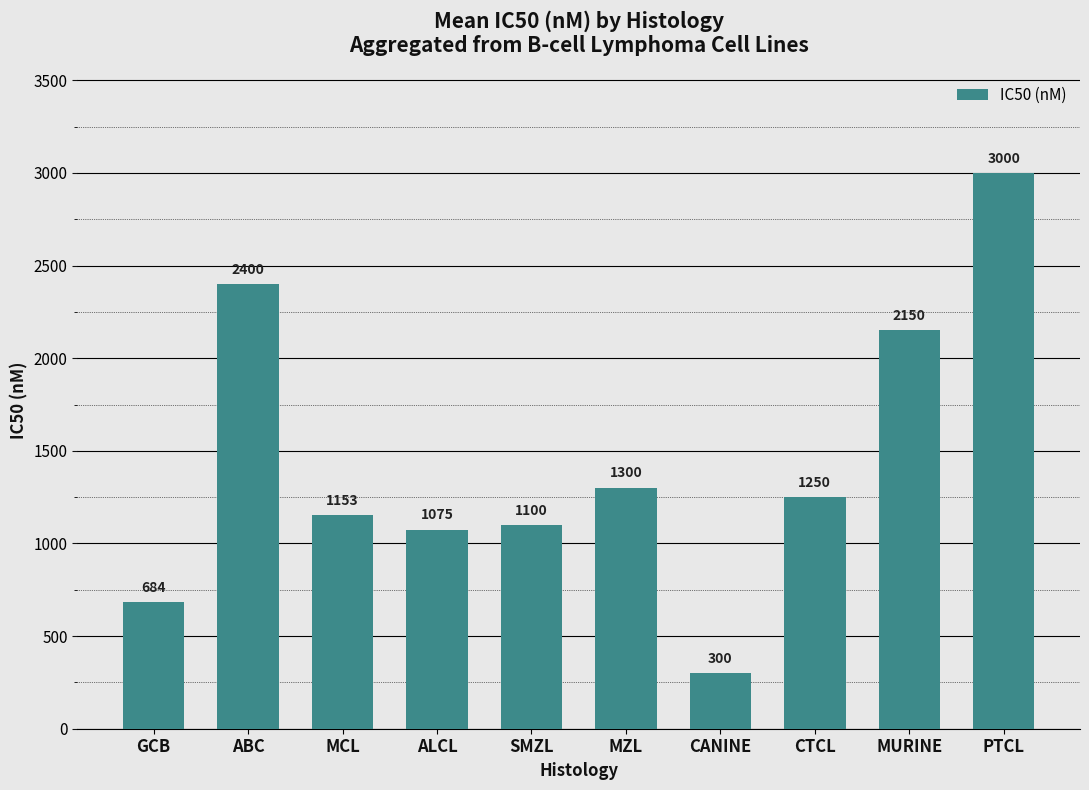

Rank the categories by value from lowest to highest.

CANINE, GCB, ALCL, SMZL, MCL, CTCL, MZL, MURINE, ABC, PTCL